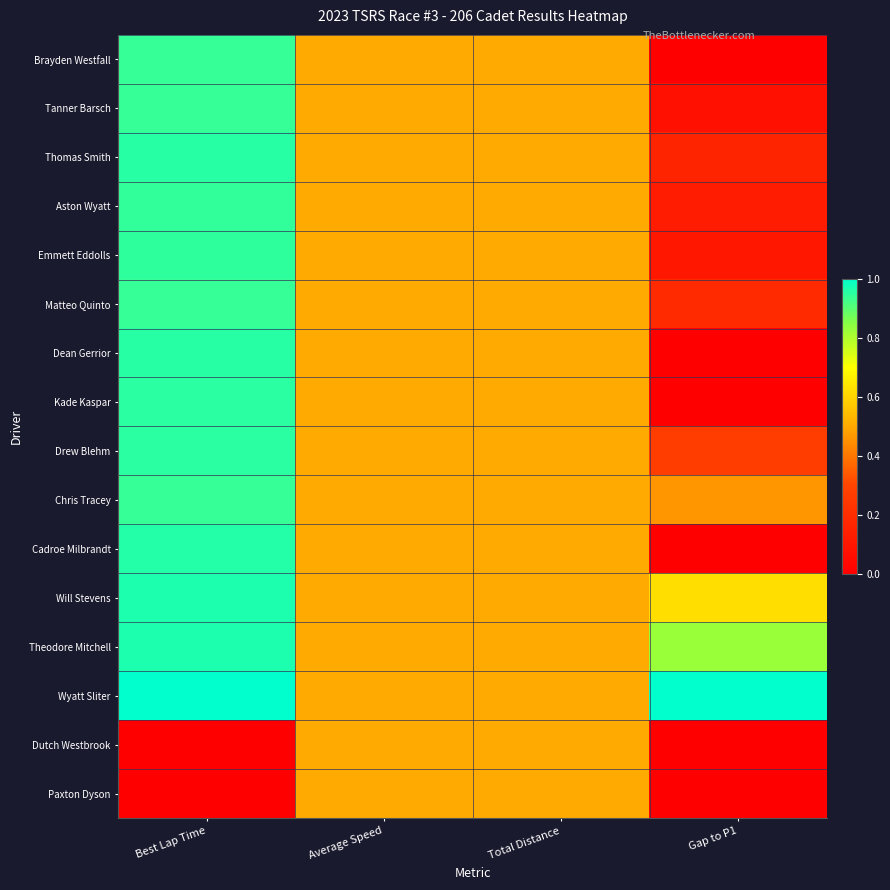

At which category is the sum across all series the highest?

Best Lap Time